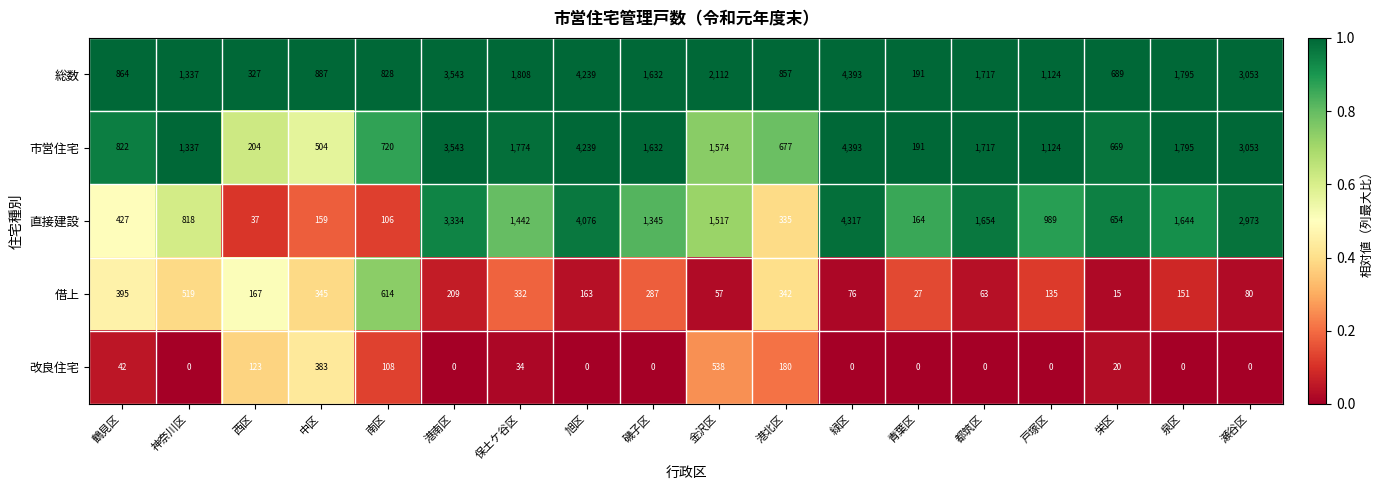

What is the difference between the highest and lowest values at 都筑区?

1717